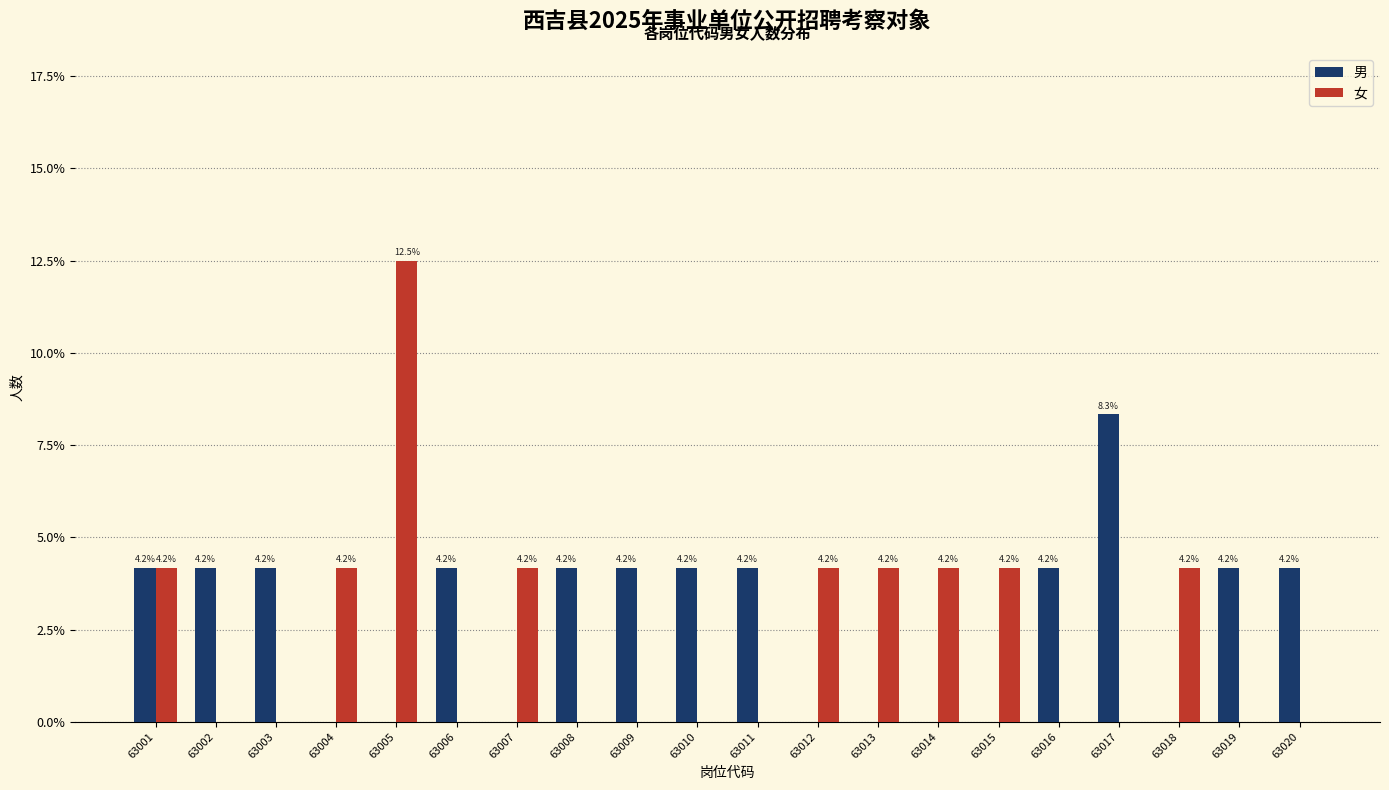

What are all the series names shown in the legend?

男, 女